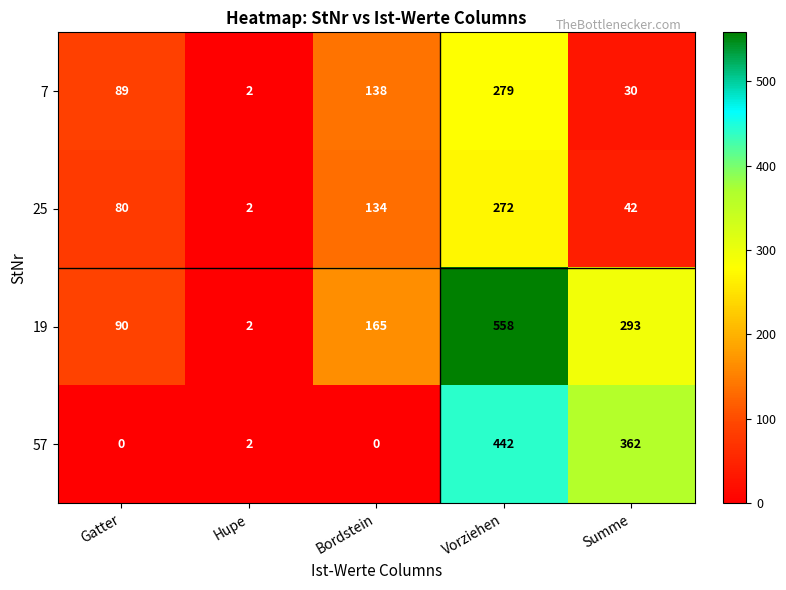

What is the greatest value displayed?

558